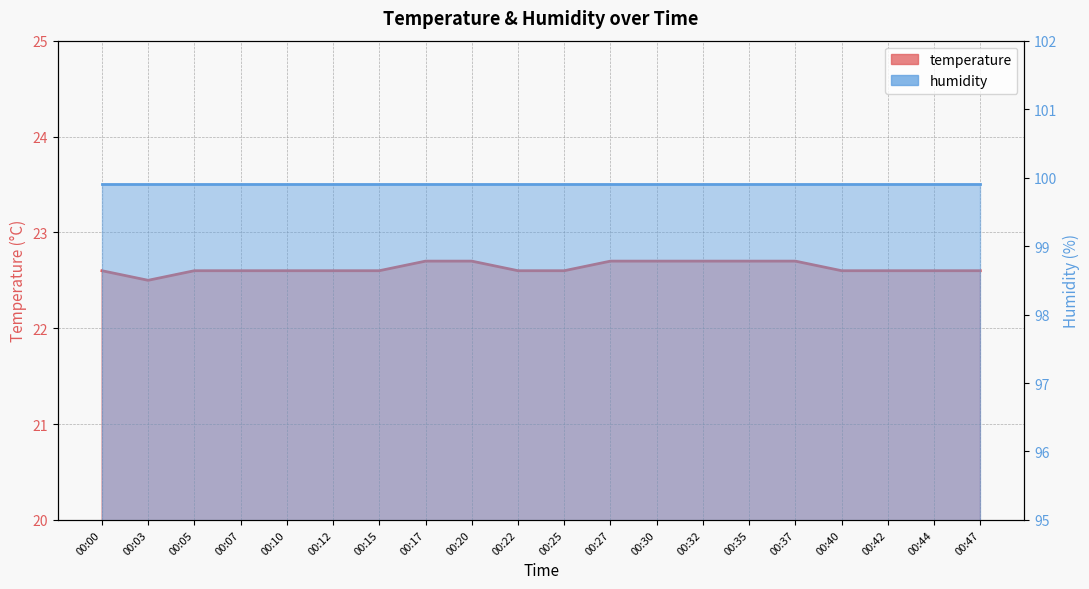

Is it true that the value at 00:15 is 22.6?

True